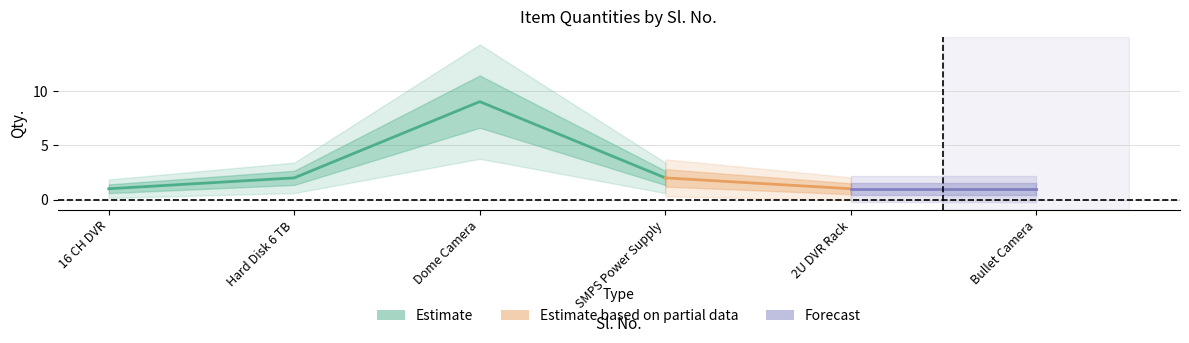

Where is the first local maximum?

3